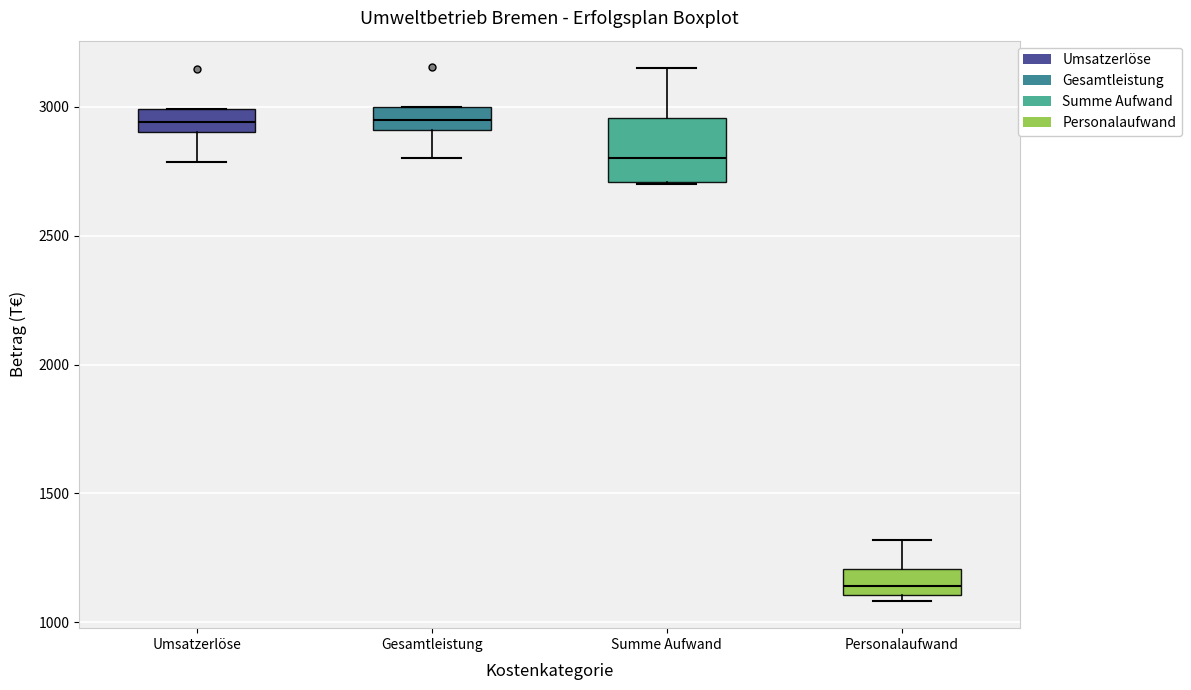

Reading left to right, transcribe this box plot: for each box, give where its median line is, the range the box spans, and where its two whiskers end, as read against the y-axis. The values are not printed on the chart, so give them approximately, as read against the axis.

Umsatzerlöse: median 2950, box 2900 to 3000, whiskers 2800 to 3000
Gesamtleistung: median 2950, box 2900 to 3000, whiskers 2800 to 3000
Summe Aufwand: median 2800, box 2700 to 2950, whiskers 2700 to 3150
Personalaufwand: median 1150, box 1100 to 1200, whiskers 1100 (just below the box's lower edge) to 1300